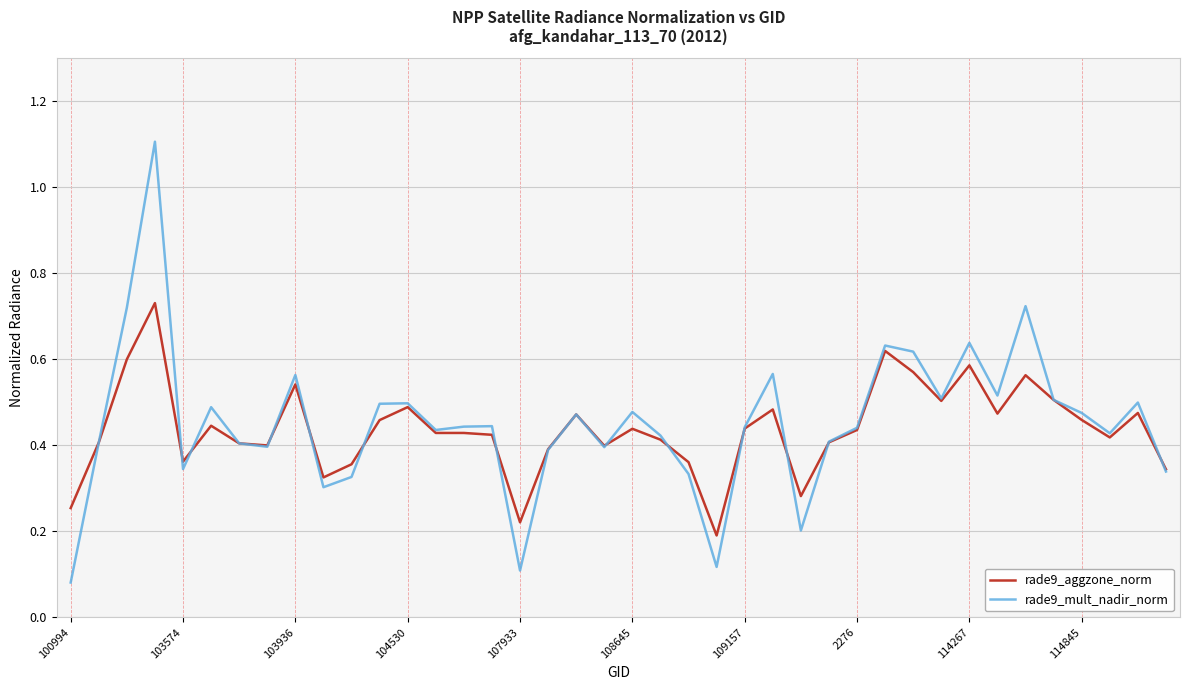

Which series has the largest range (max minus min)?

rade9_mult_nadir_norm